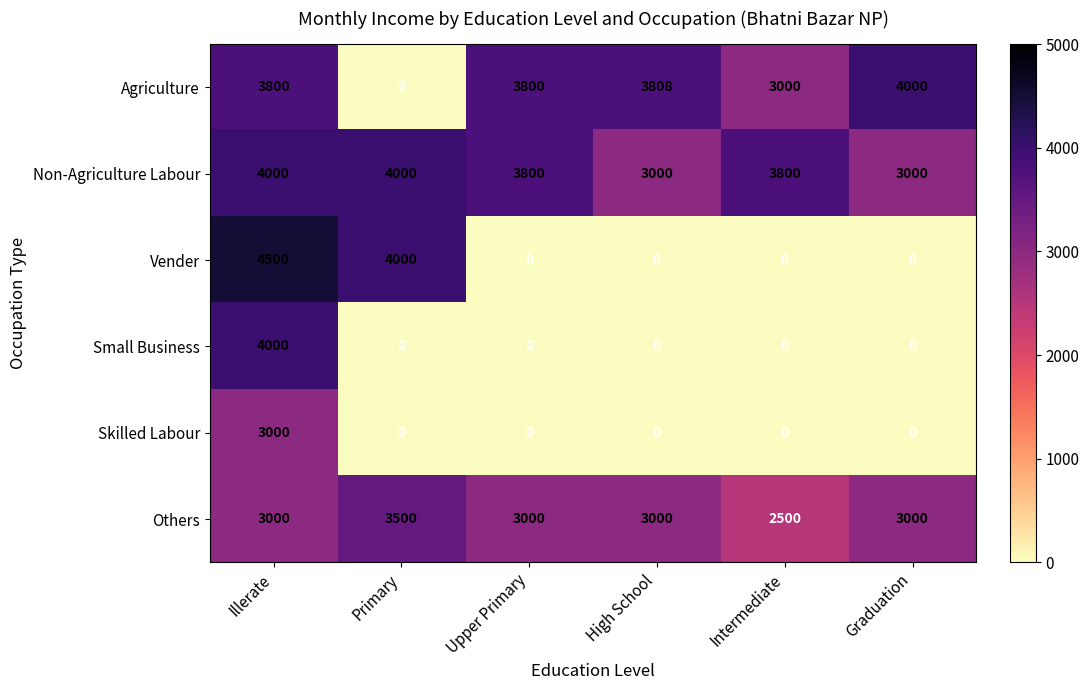

Which series has the largest total across all categories?

Non-Agriculture Labour